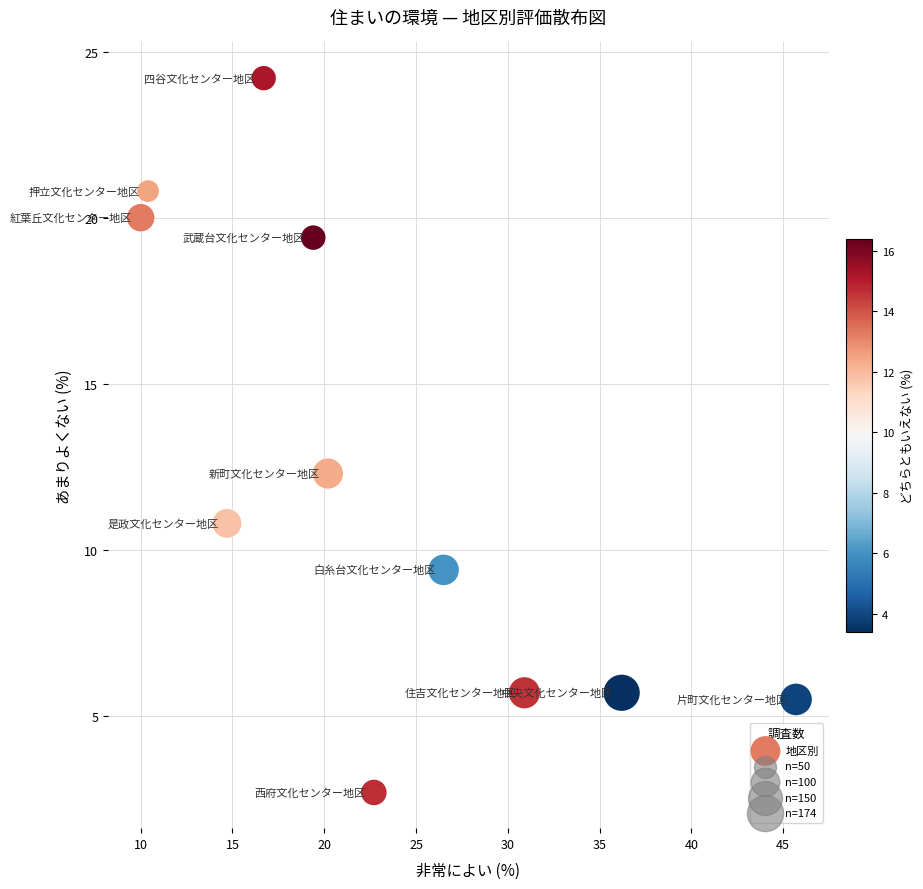

What is the average Y value?

12.4